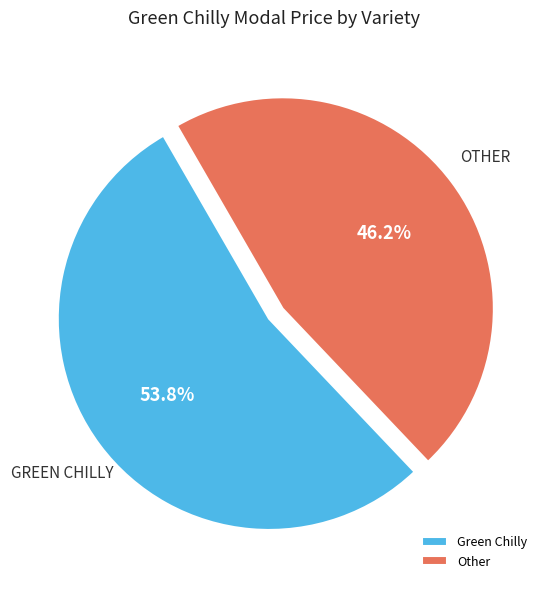

To the nearest percent, what is the average slice percentage?

50%